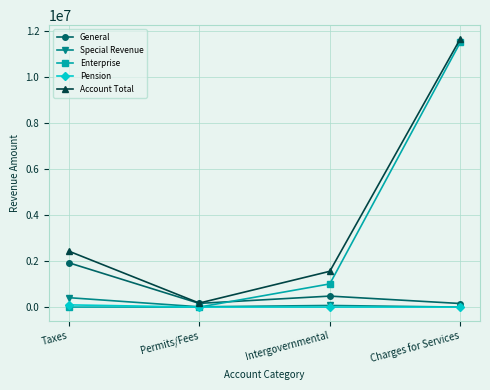

How many lines are shown in the chart?

5